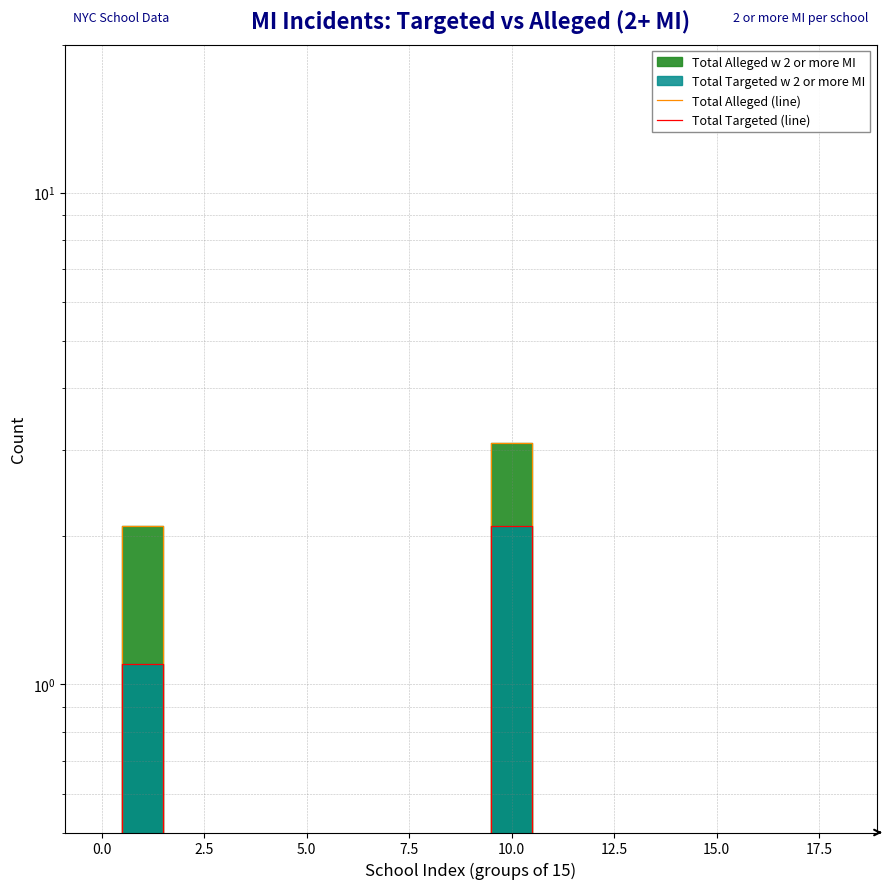

Does the chart display data point markers on the line(s)?

No